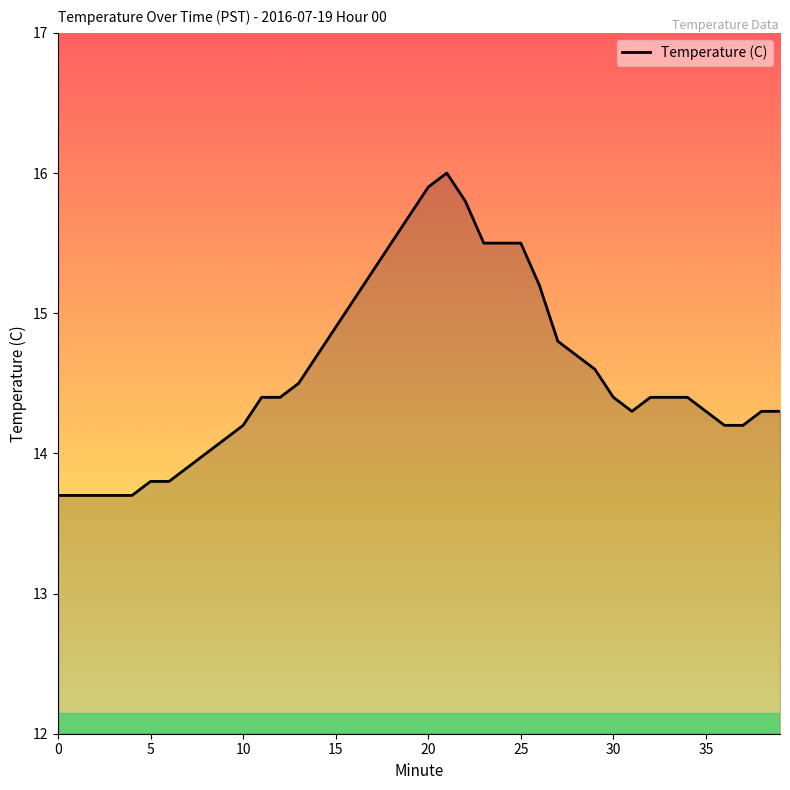

What is the greatest value displayed?

16.0